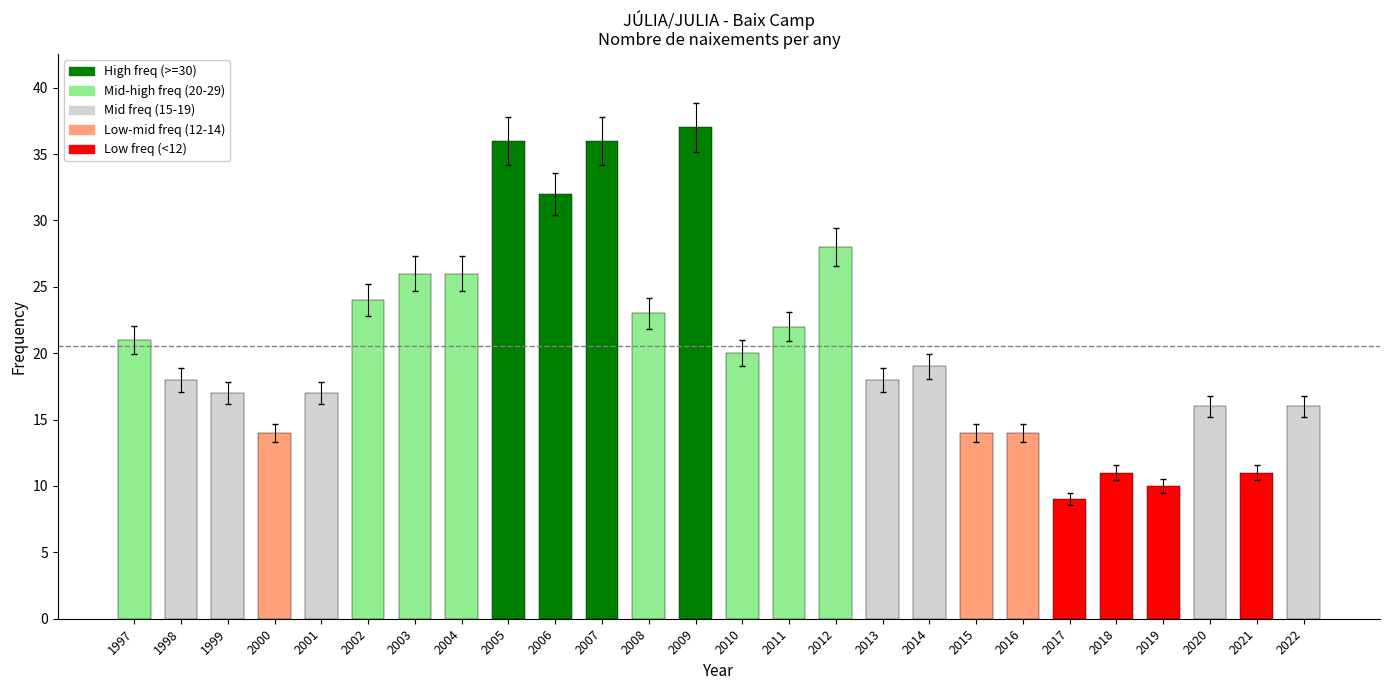

What is the change in value from 2001 to 2002?

+7